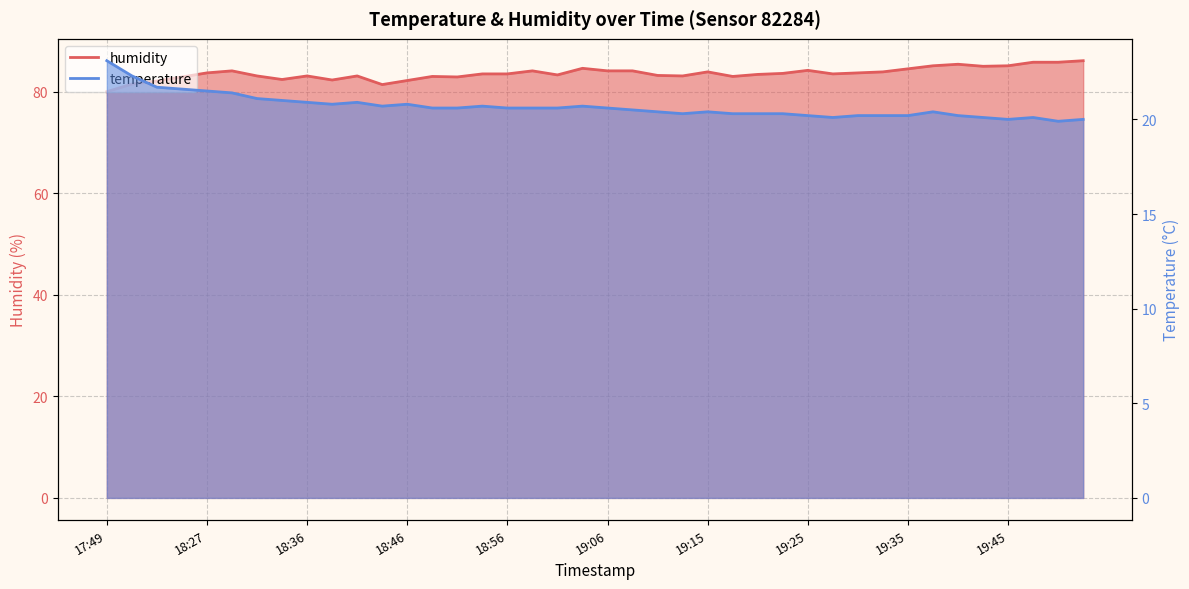

Which series has the largest total across all categories?

humidity